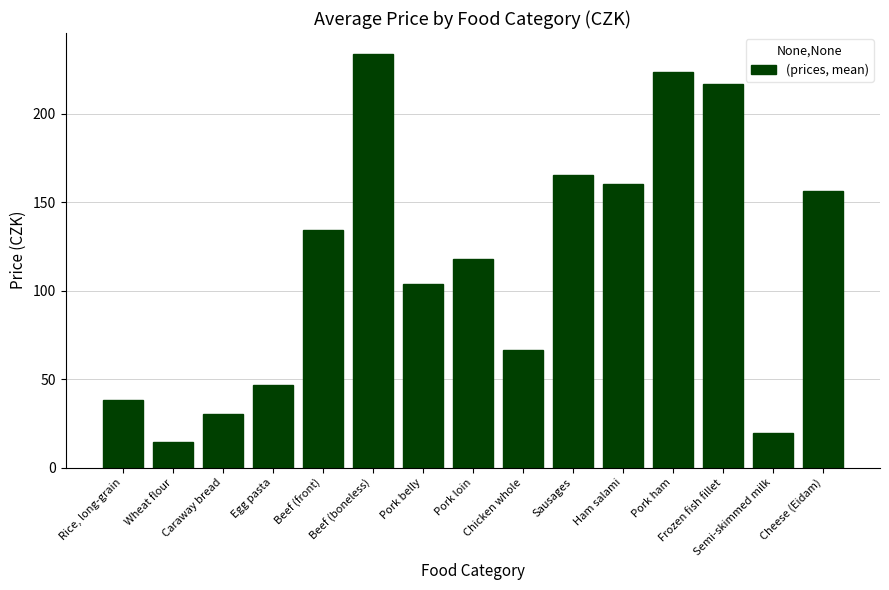

What is the change in value from Wheat flour to Pork loin?

+103.8